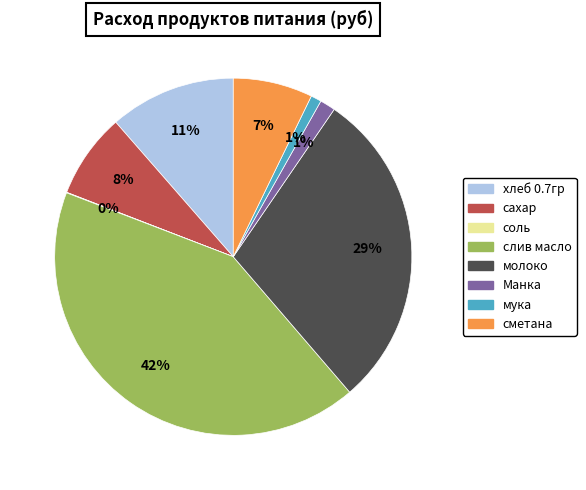

Does Манка represent more than half of the total?

No